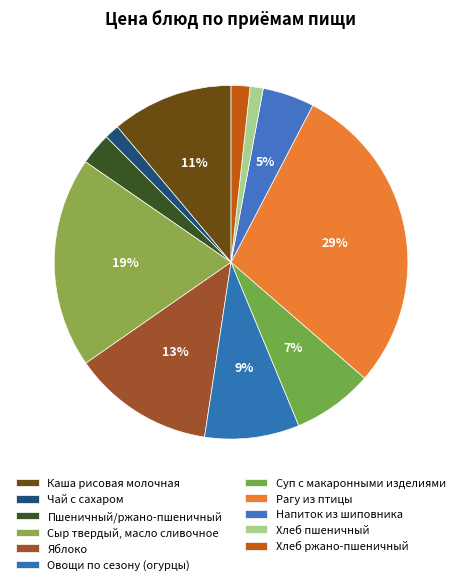

Count the number of slices in the pie.

11